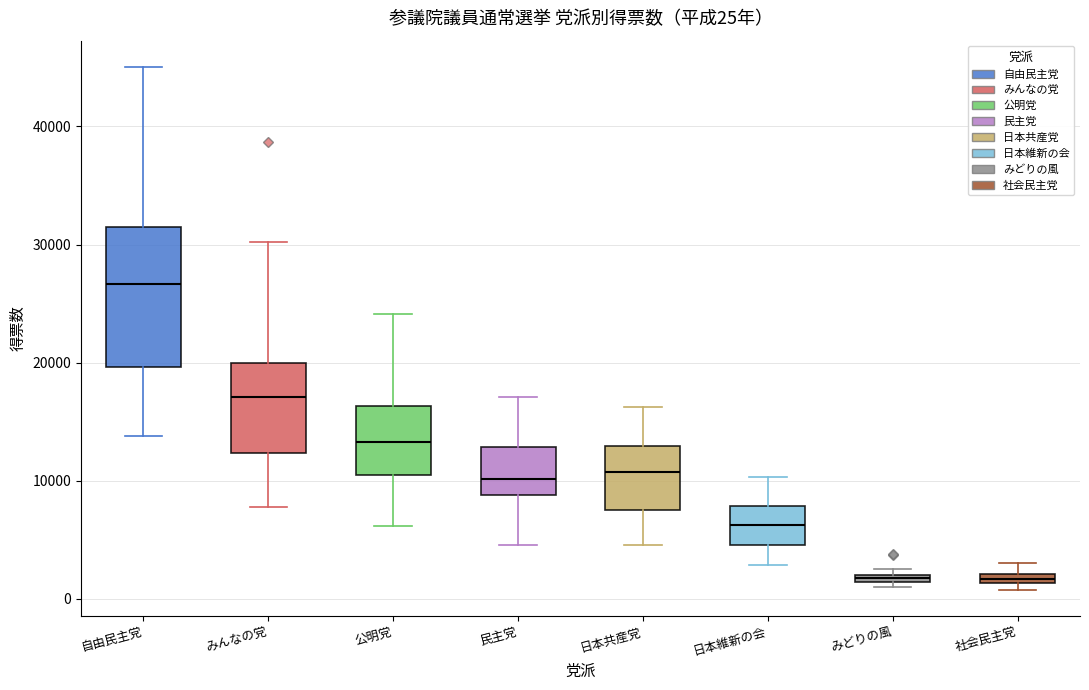

Which box's median line is the highest?

自由民主党